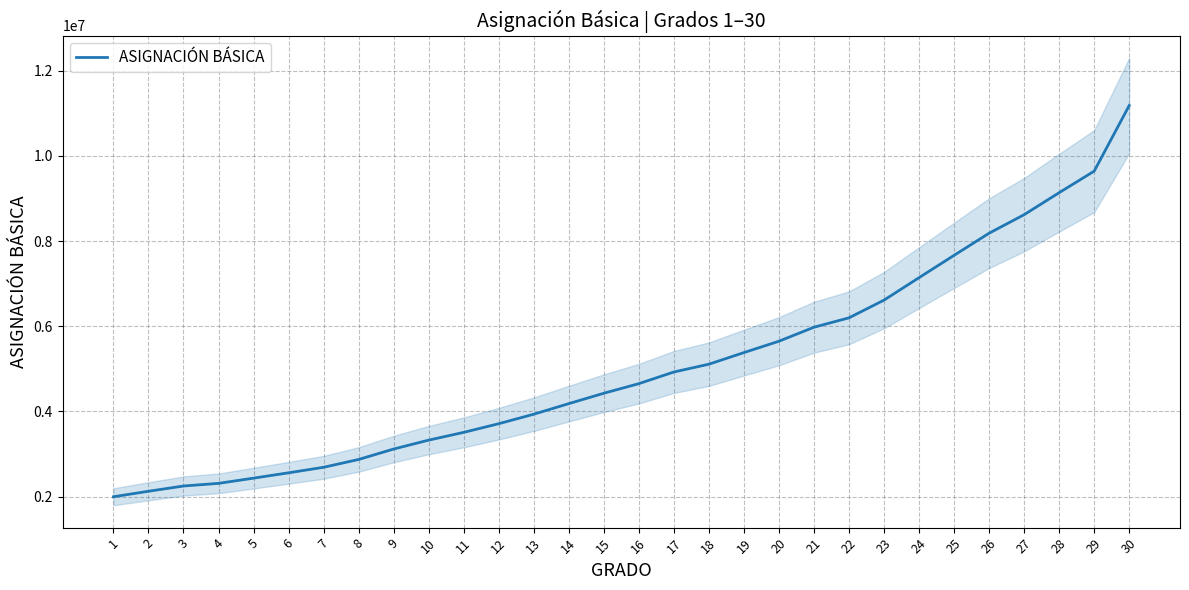

What is the change in value from 7 to 21?

+3288220